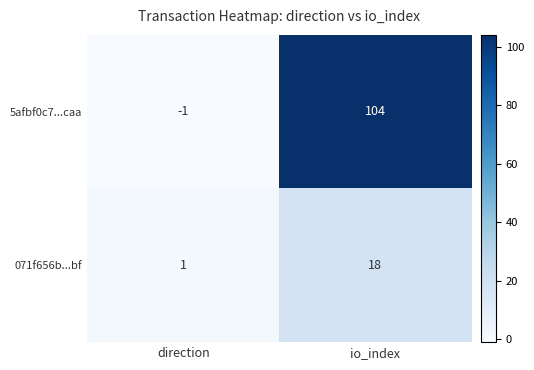

Reading left to right, transcribe all the data shown in this chart.

5afbf0c7...caa: direction=-1	io_index=104
071f656b...bf: direction=1	io_index=18